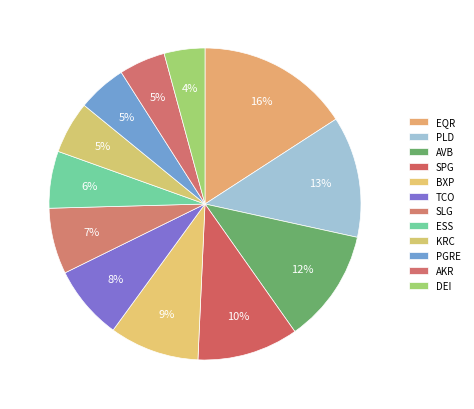

How many slices are in this pie chart?

12